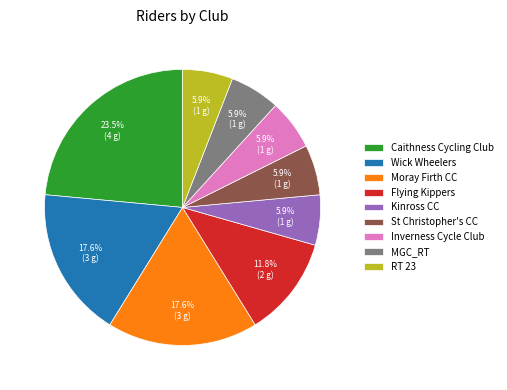

Approximately how many times larger is the value at St Christopher's CC compared to Wick Wheelers?

0.3